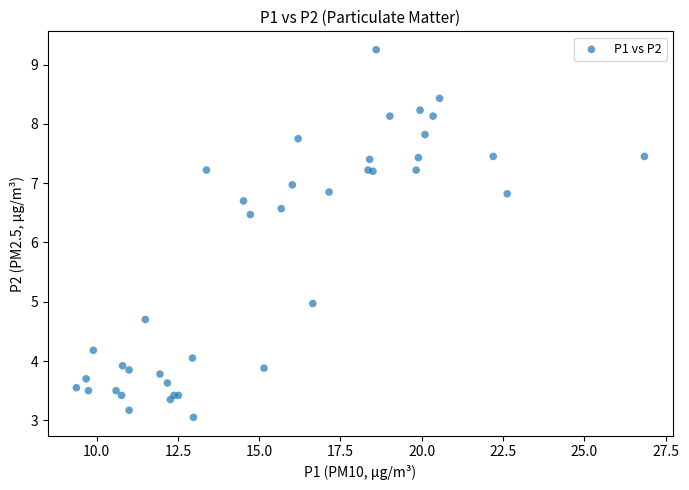

What Y value in the scatter plot is closest to 6?

6.5